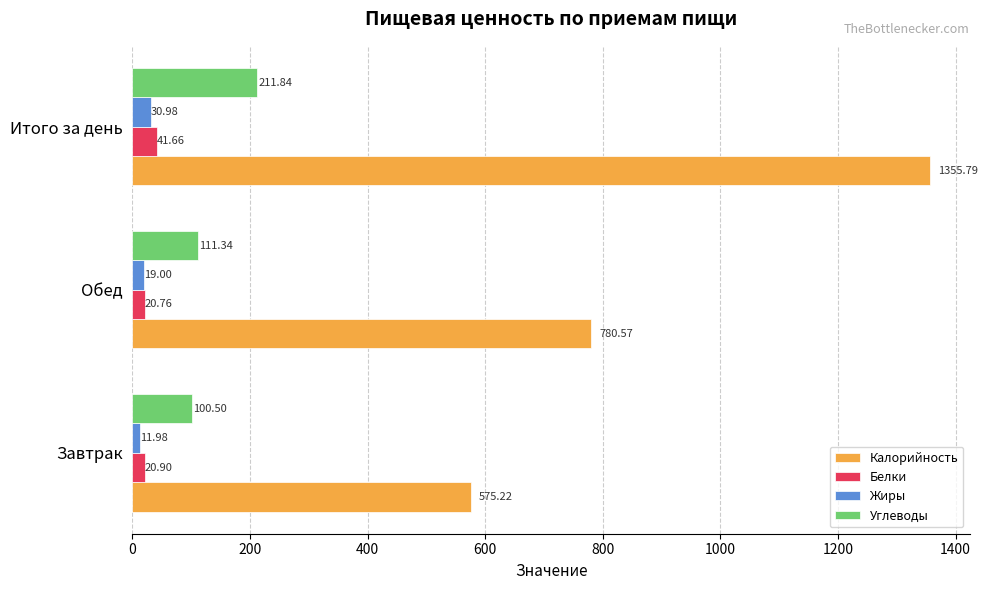

What is the difference between the Калорийность values at Итого за день and Обед?

575.2